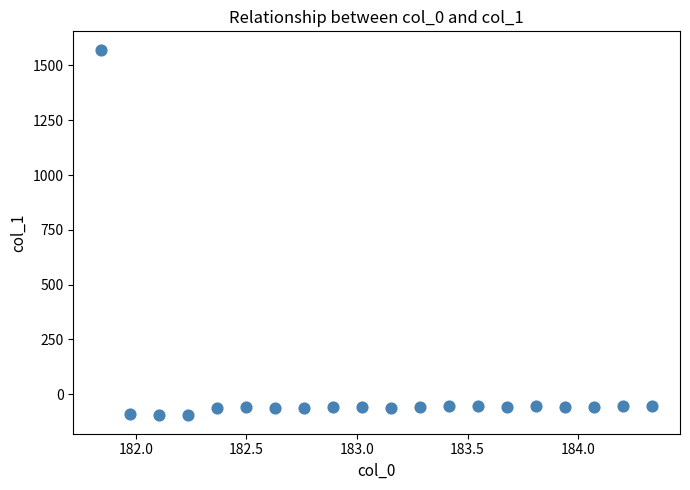

What is the range of X values (max minus min)?

2.5